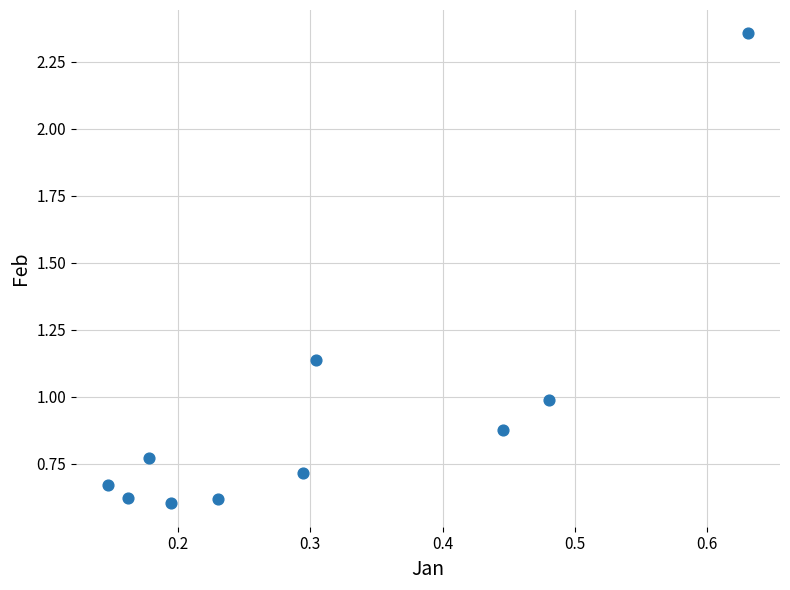

What is the range of X values (max minus min)?

0.5